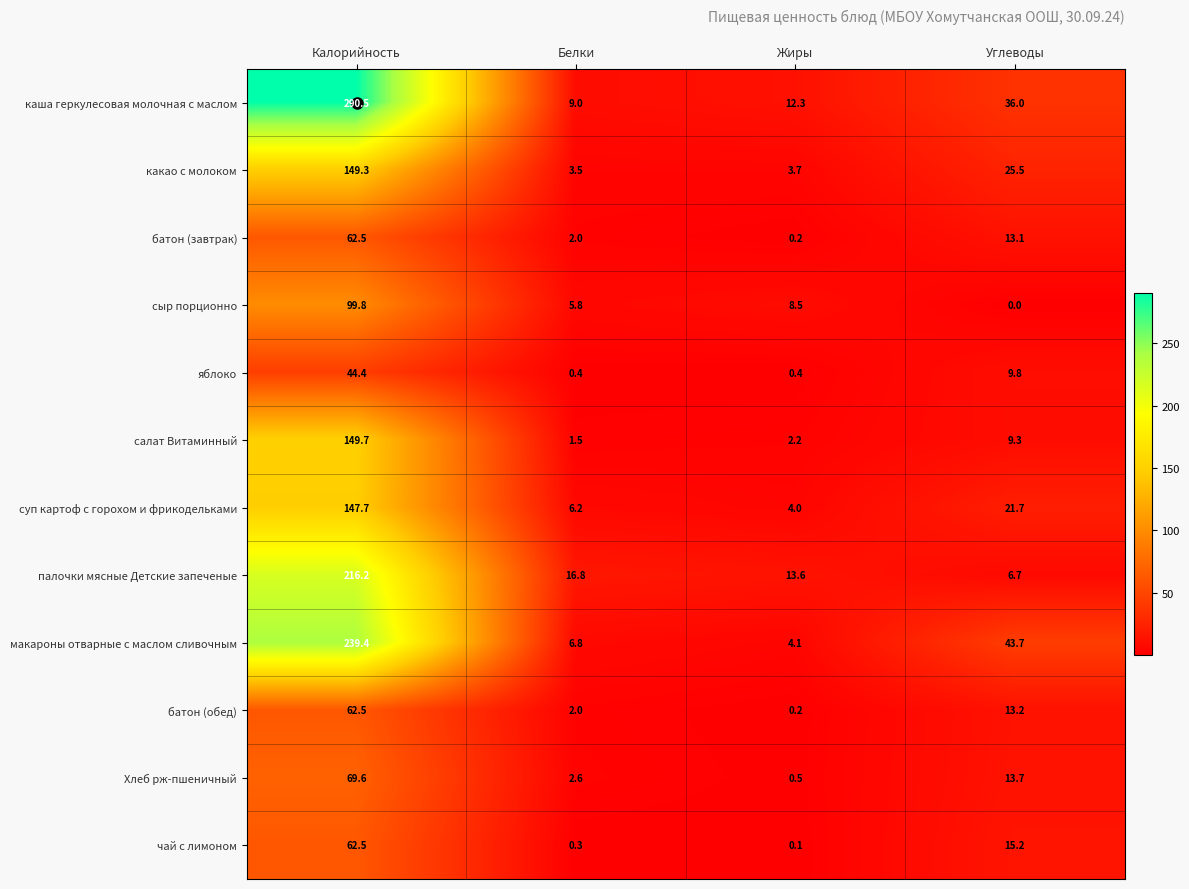

What is the sum of all макароны отварные с маслом сливочным values?

294.0